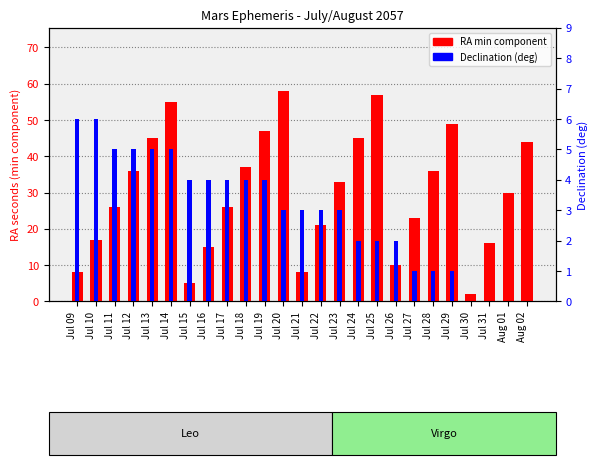

What is the maximum value shown in the chart?

58